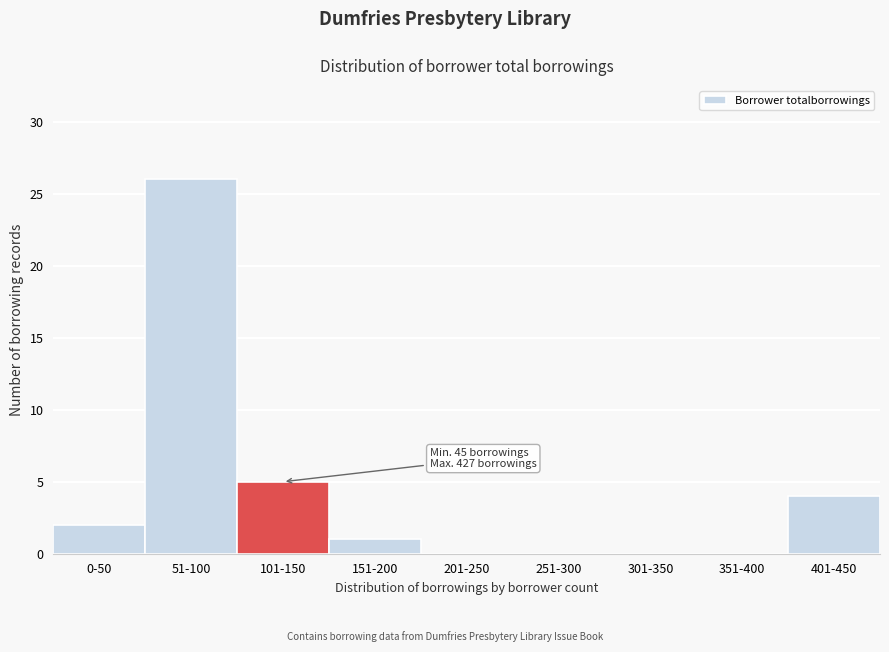

Reading right to left, extract all data points from this chart.

401-450=4	351-400=0	301-350=0	251-300=0	201-250=0	151-200=1	101-150=5	51-100=26	0-50=2